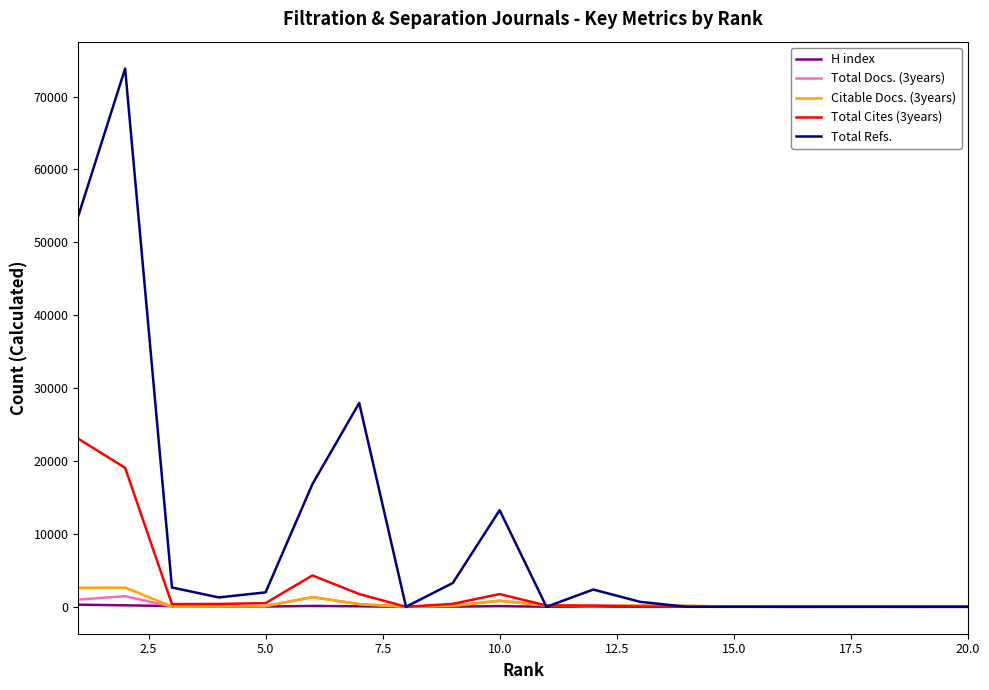

What is the sum of all Citable Docs. (3years) values?

8958